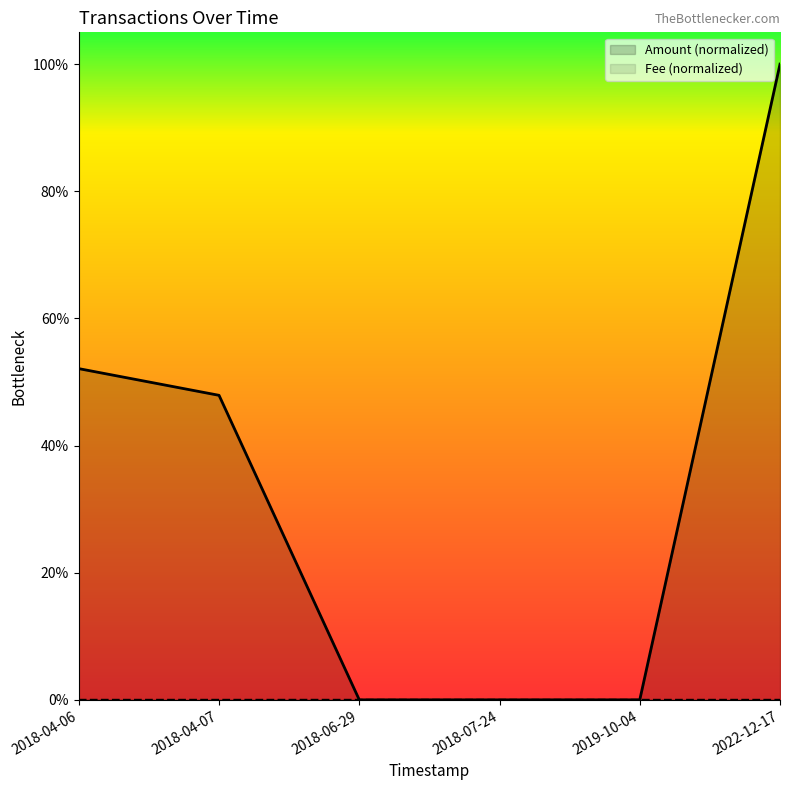

What is the difference between the Amount (normalized) values at 2018-07-24 and 2018-04-07?

0.5